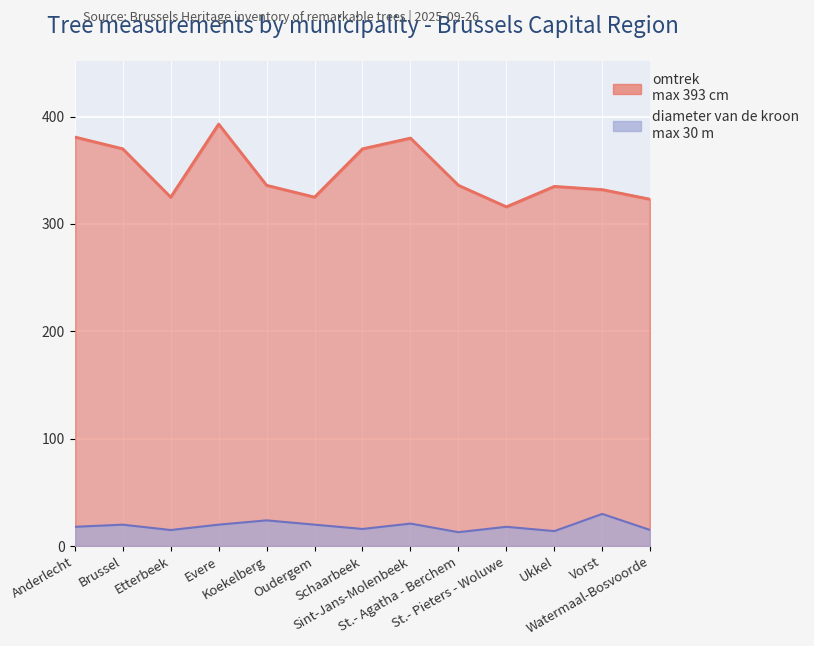

Which series has the widest spread of values?

omtrek